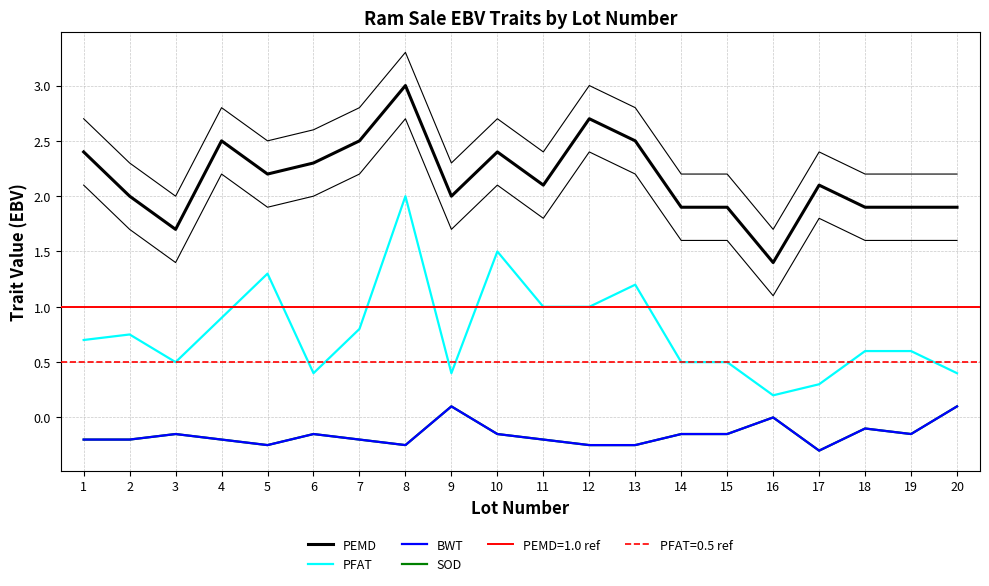

Reading left to right, transcribe all the data shown in this chart.

PEMD: 2.4	2.0	1.7	2.5	2.2	2.3	2.5	3.0	2.0	2.4	2.1	2.7	2.5	1.9	1.9	1.4	2.1	1.9	1.9	1.9
PFAT: 0.7	0.8	0.5	0.9	1.3	0.4	0.8	2.0	0.4	1.5	1.0	1.0	1.2	0.5	0.5	0.2	0.3	0.6	0.6	0.4
BWT: -0.2	-0.2	-0.1	-0.2	-0.2	-0.1	-0.2	-0.2	0.1	-0.1	-0.2	-0.2	-0.2	-0.1	-0.1	0.0	-0.3	-0.1	-0.1	0.1
SOD: -0.2	-0.2	-0.1	-0.2	-0.2	-0.1	-0.2	-0.2	0.1	-0.1	-0.2	-0.2	-0.2	-0.1	-0.1	0.0	-0.3	-0.1	-0.1	0.1